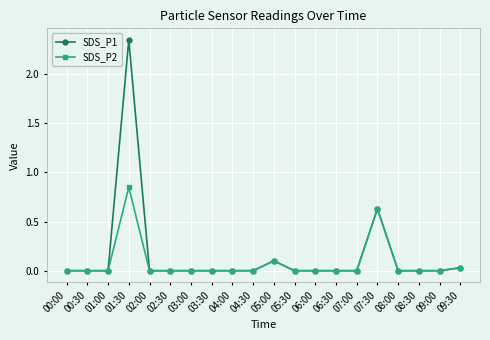

What is the label of the 9th point from the right?

05:30